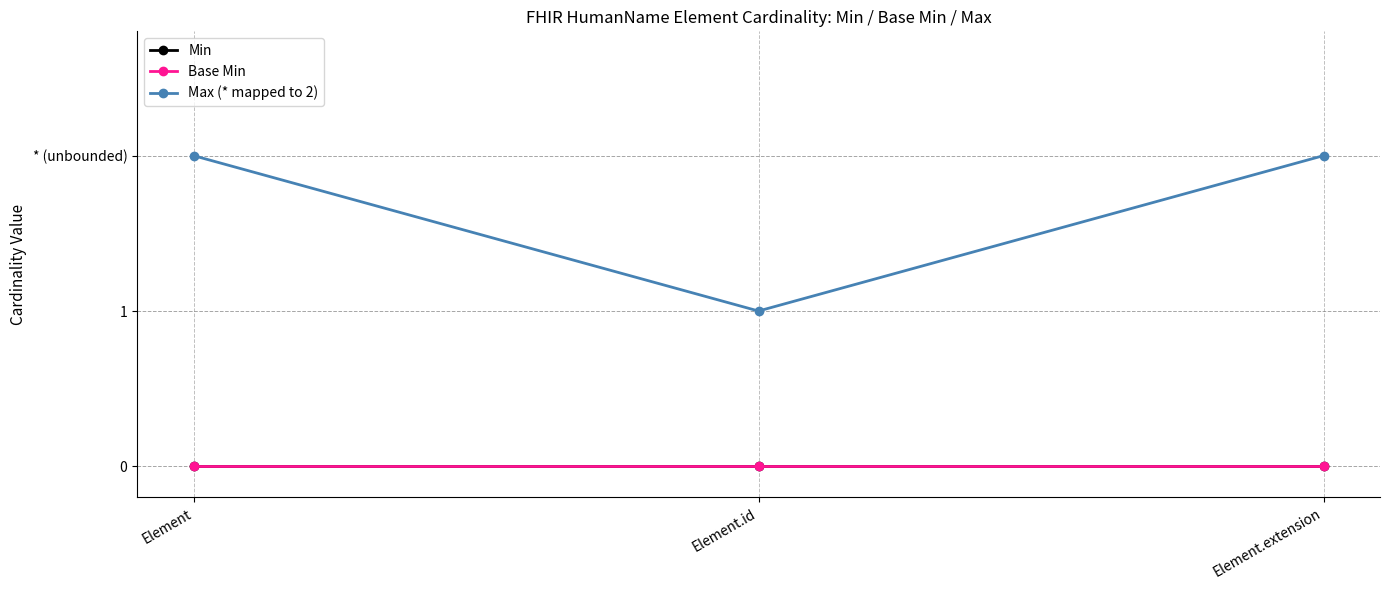

Does the chart display data point markers on the line(s)?

Yes